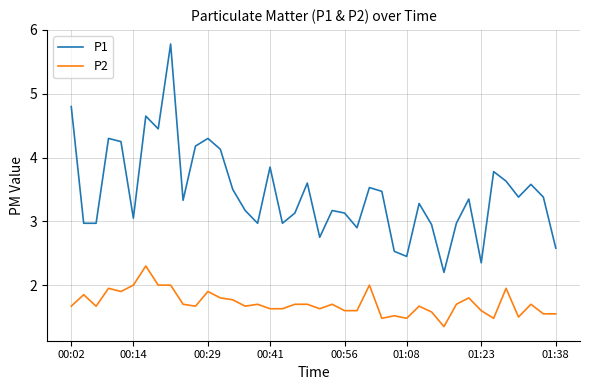

Which series has the widest spread of values?

P1